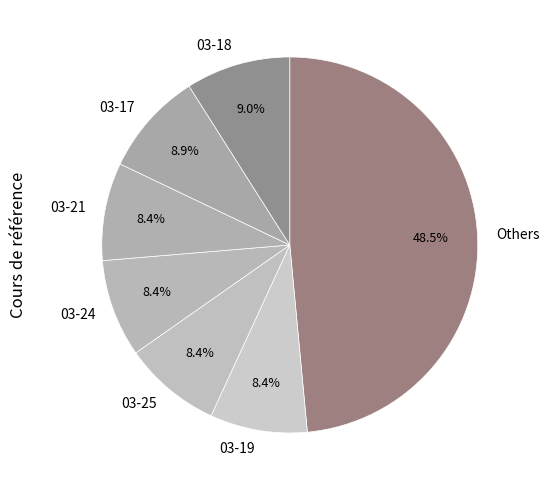

Does 03-18 represent more than half of the total?

No